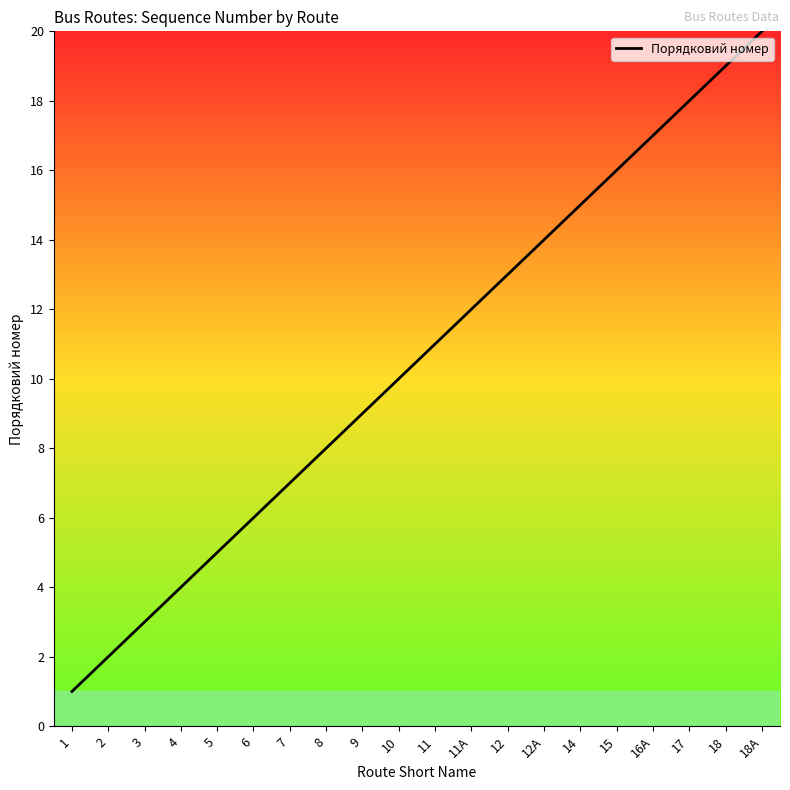

Which label corresponds to the smallest value in the chart?

1